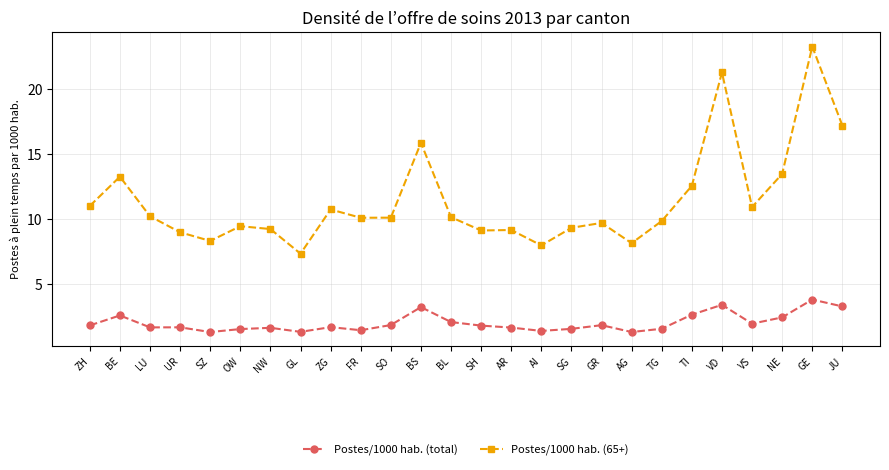

True or false: Postes/1000 hab. (65+) has a value of 15.5 at ZG.

False